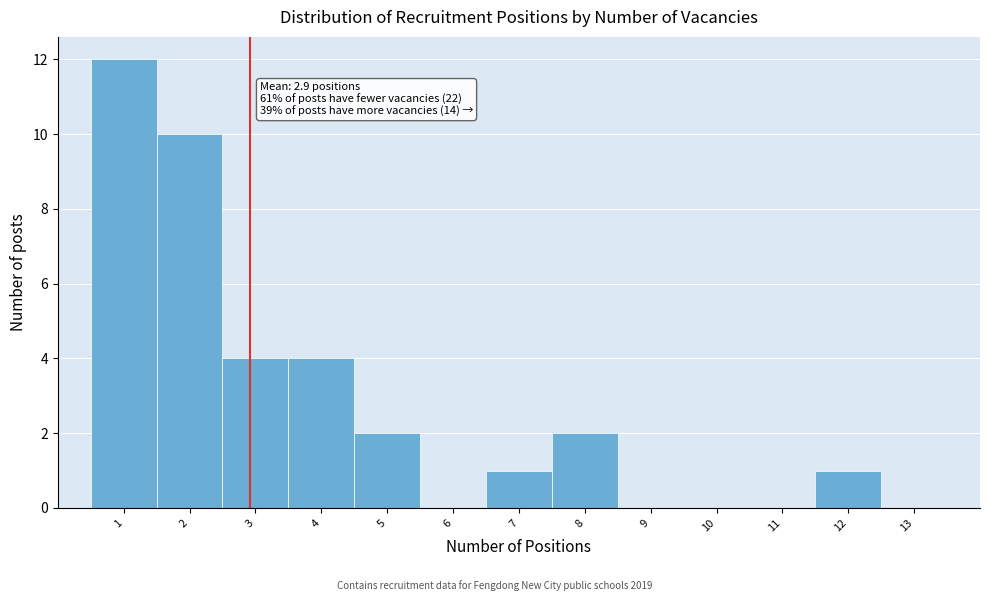

Over which range of the x-axis is the bar tallest?

0.5 to 1.5